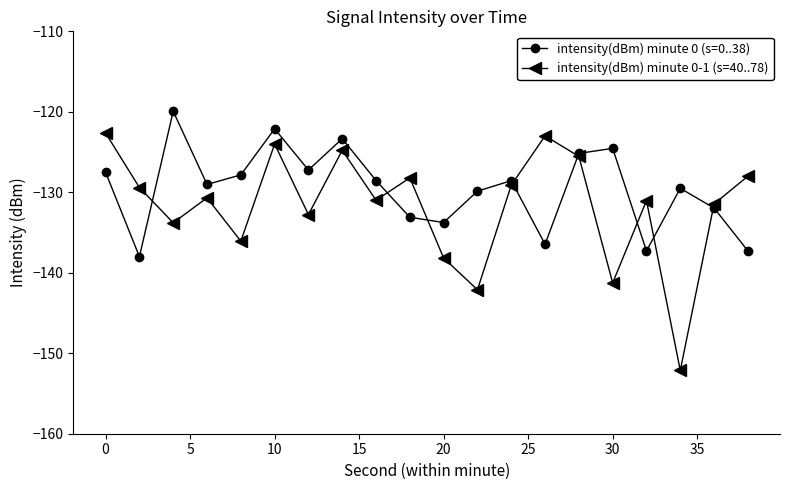

After their last crossing, which series has the higher values: intensity(dBm) minute 0-1 (s=40..78) or intensity(dBm) minute 0 (s=0..38)?

intensity(dBm) minute 0-1 (s=40..78)